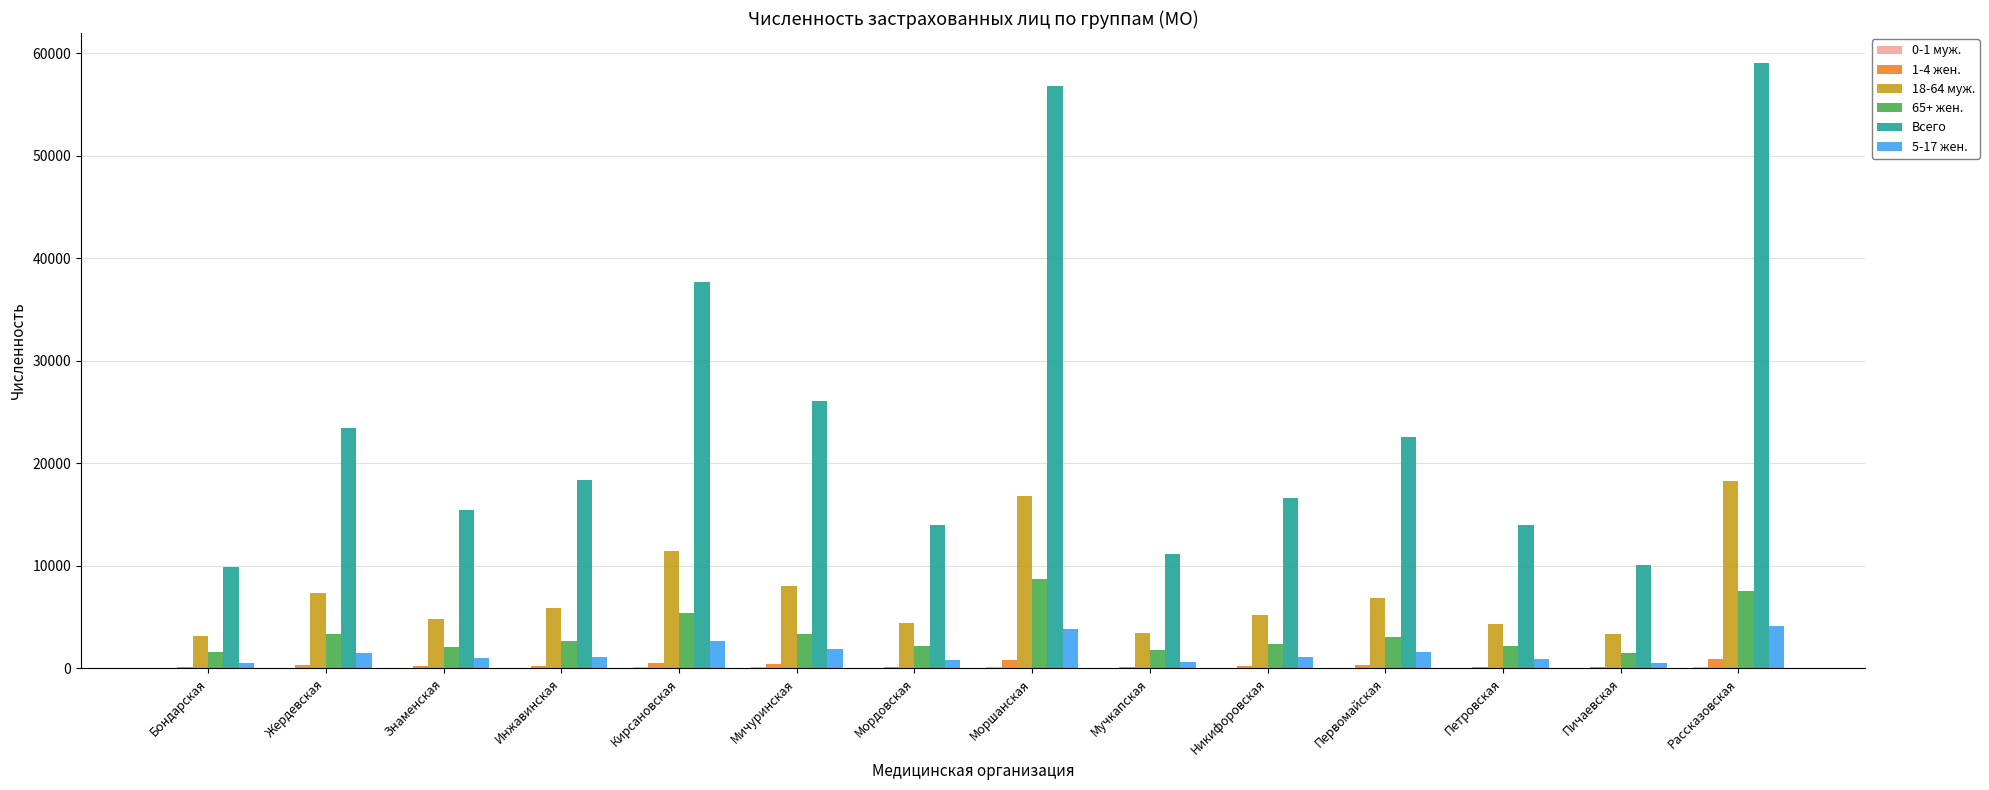

At which category does the chart reach its peak across all series?

Рассказовская